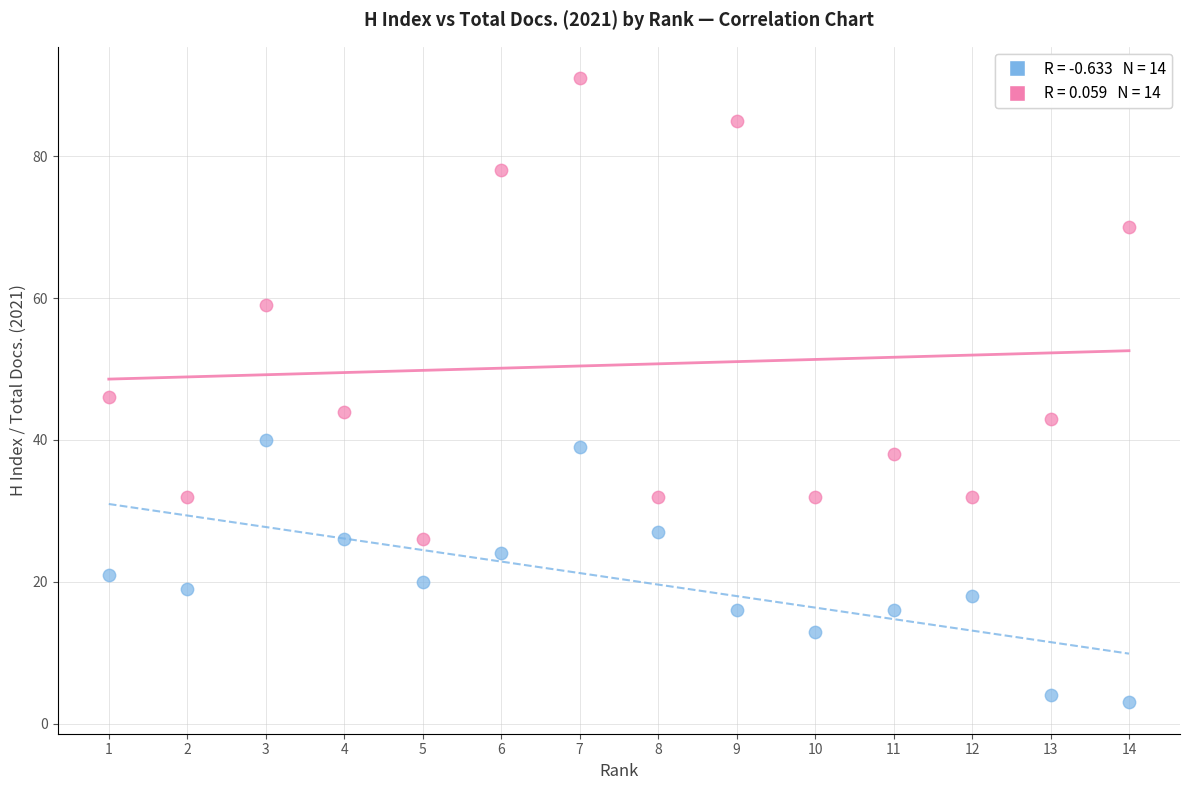

Across all series, what Y value is closest to 47?

46